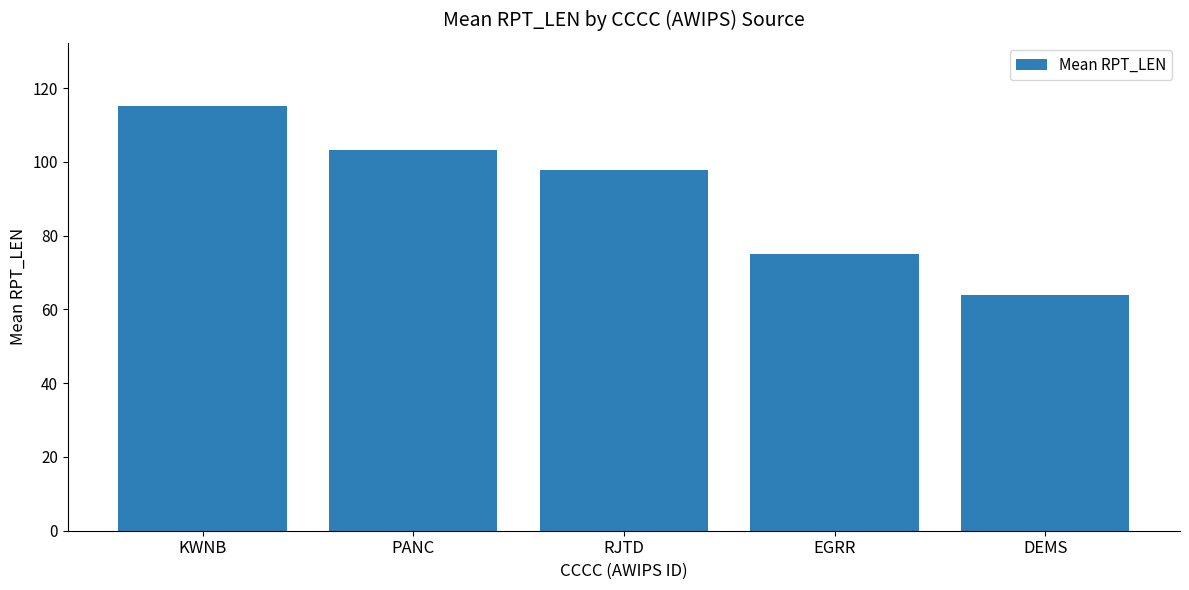

What is the maximum value shown in the chart?

115.0